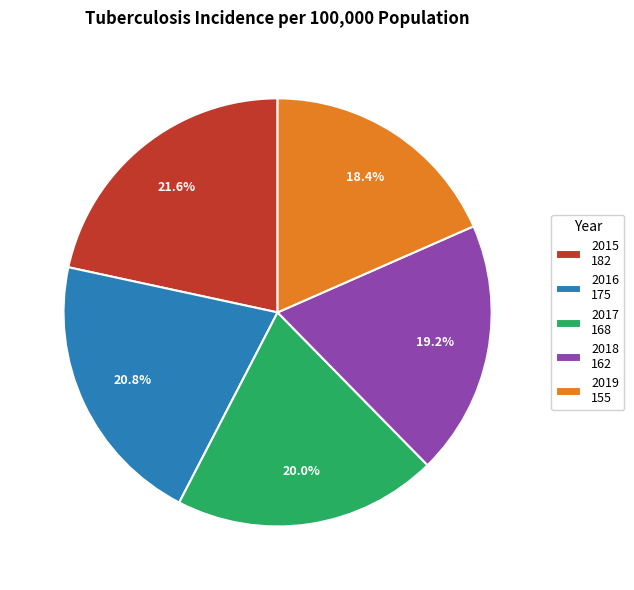

Does any single category account for the majority?

No